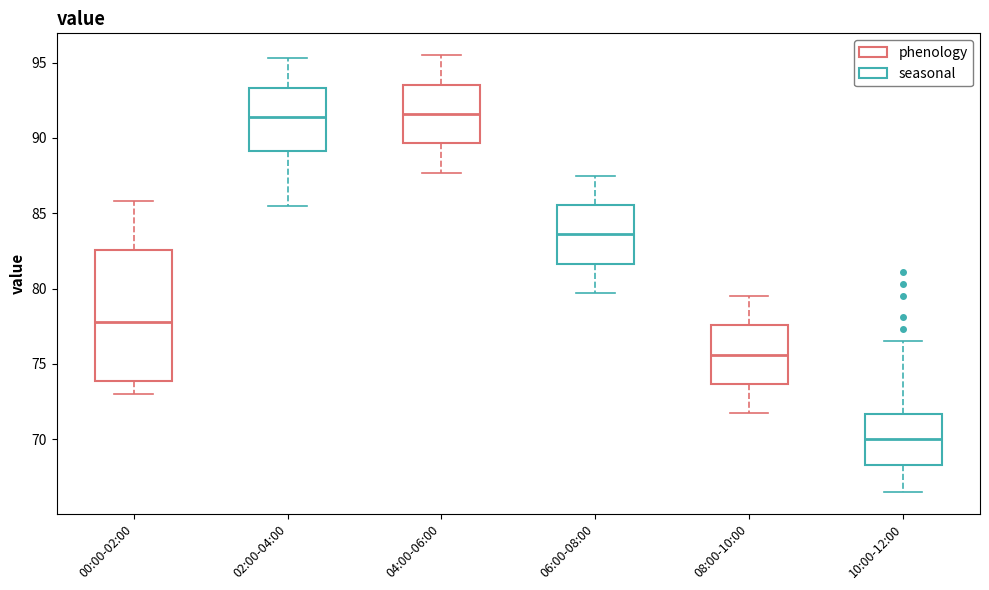

Where does the median line of the box for 04:00-06:00 sit on the y-axis? The values are not printed on the chart, so give them approximately, as read against the axis.

91.5